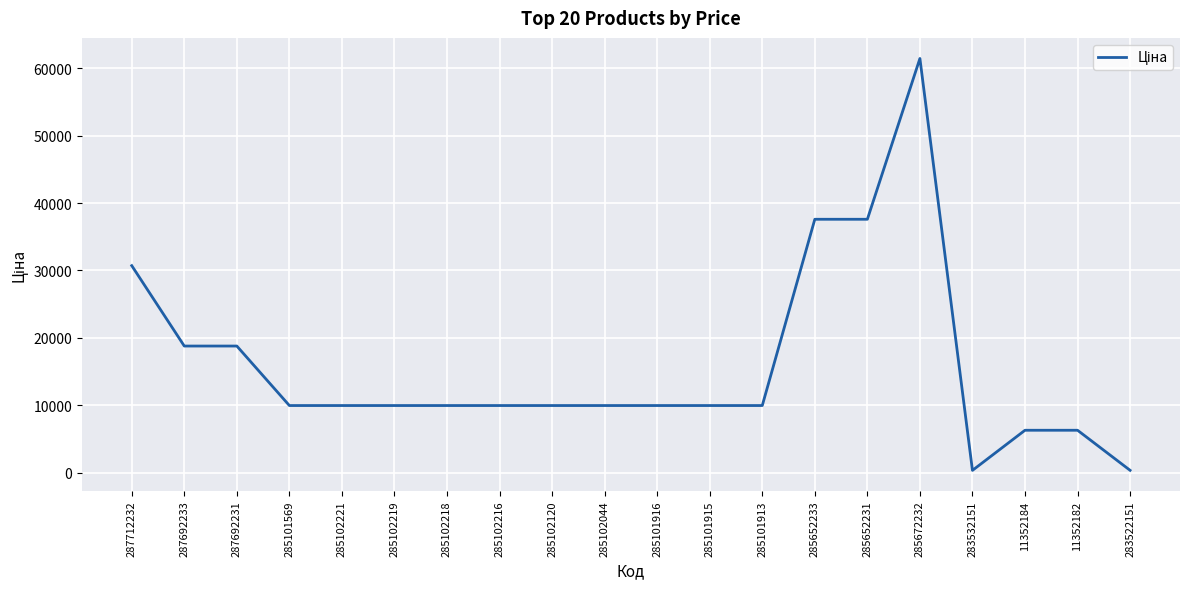

What position from the right is 285102120?

12